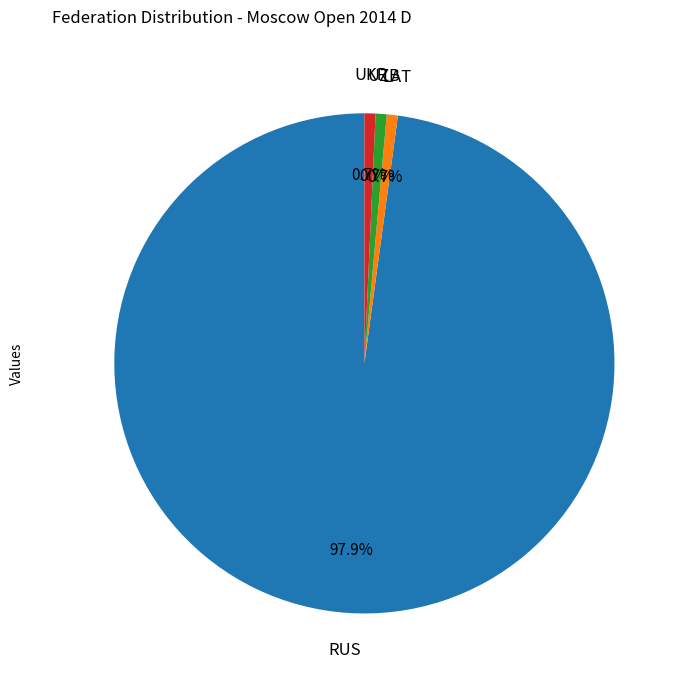

Count the number of slices in the pie.

4